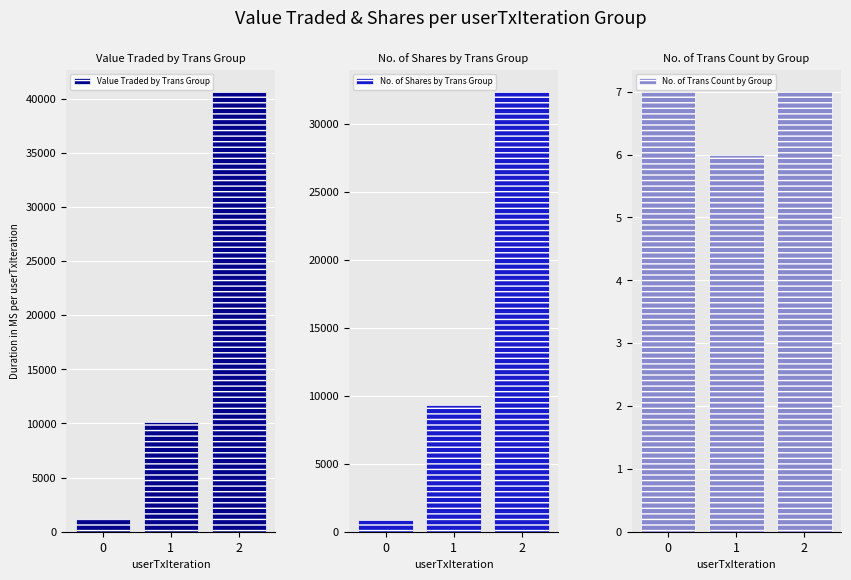

What is the value of the No. of Shares by Trans Group bar at the 1st from the left?

840